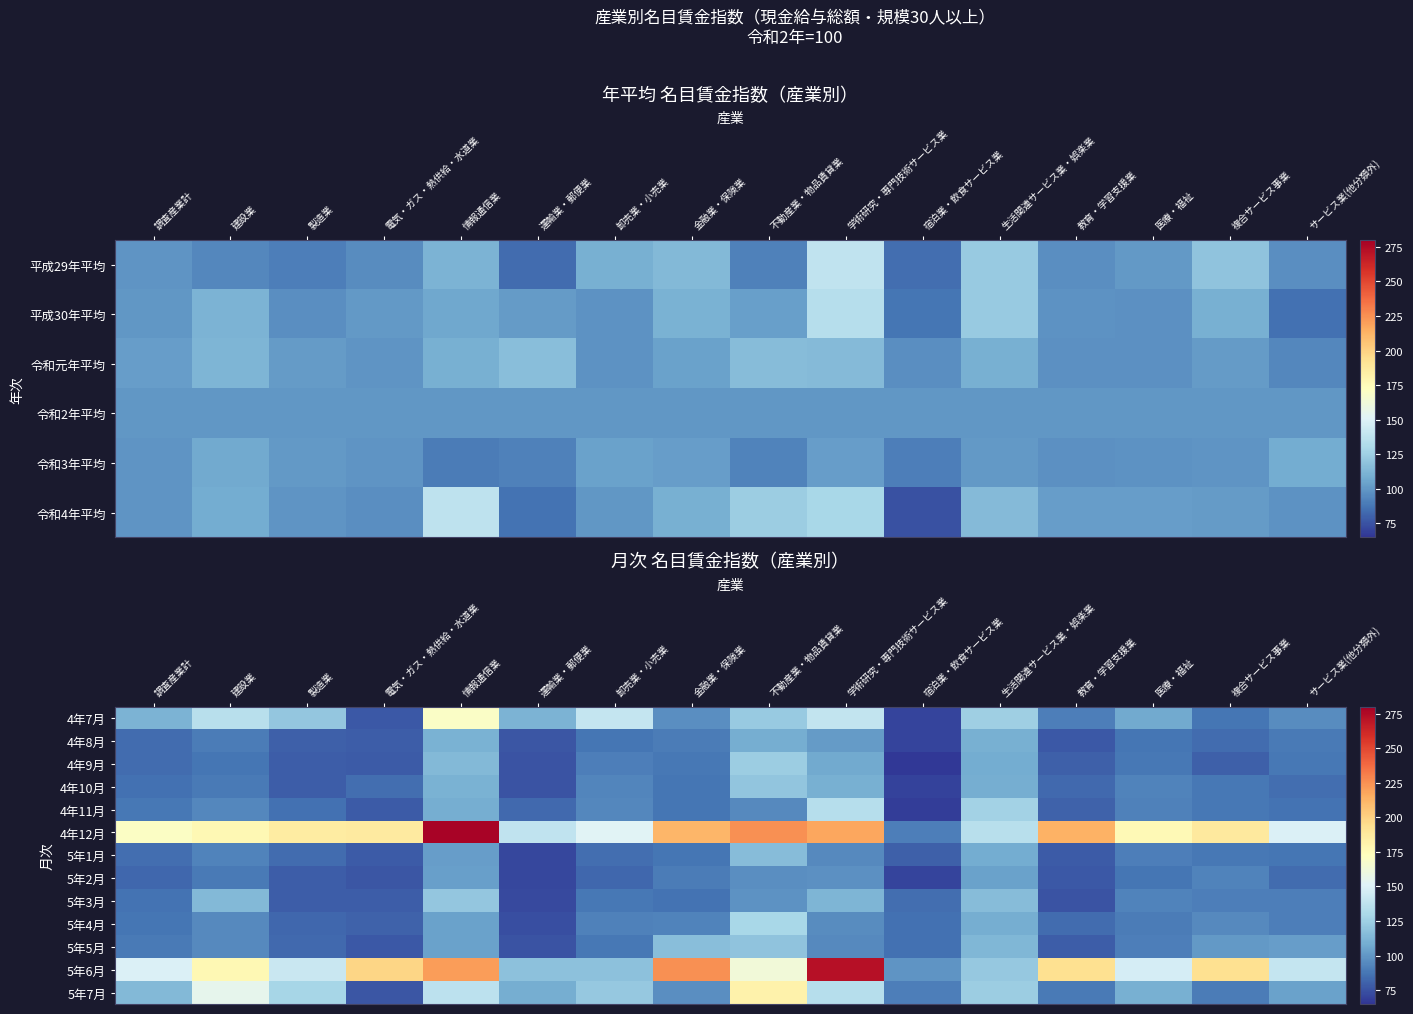

What is the greatest value displayed?

277.8